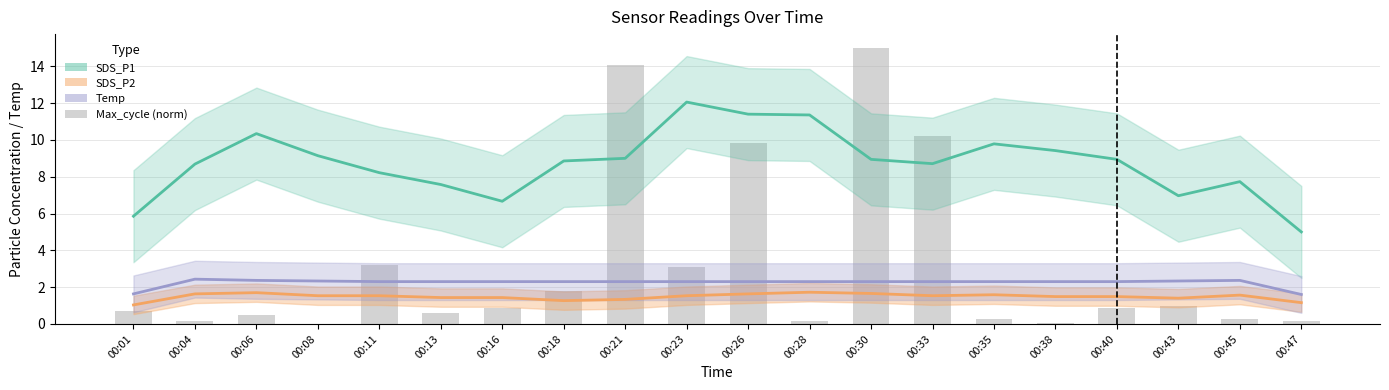

Rank the series by their maximum value, from highest to lowest.

Max_cycle (norm), SDS_P1, Temp, SDS_P2